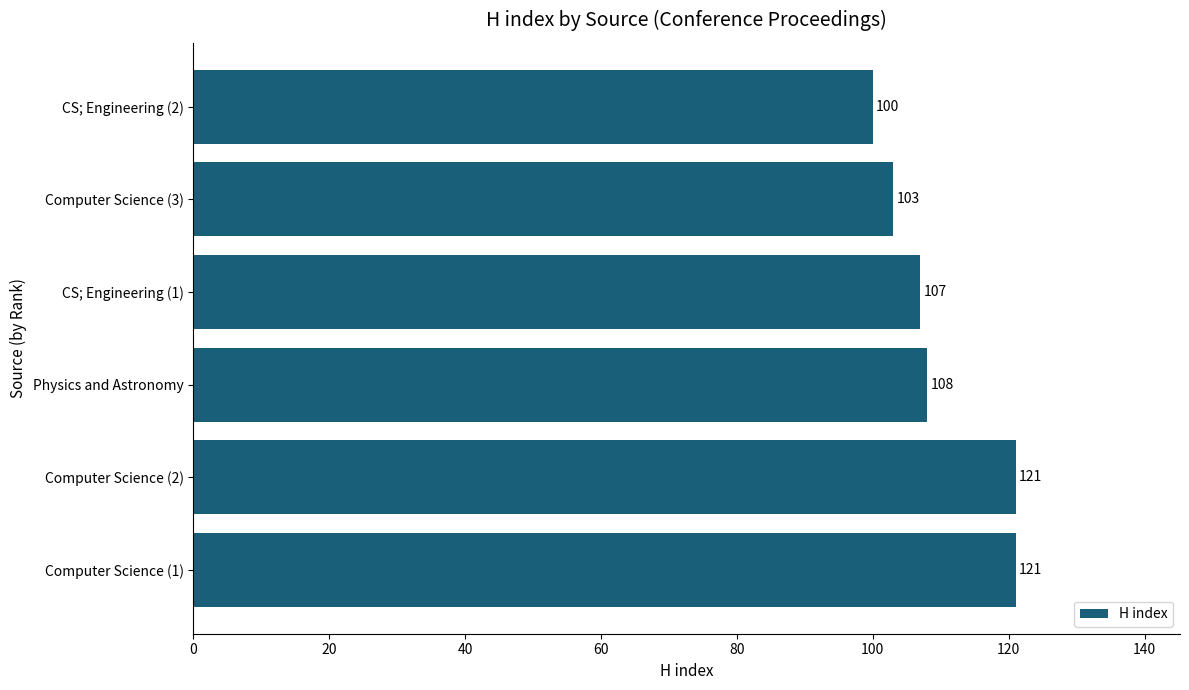

Is it true that the value at Physics and Astronomy is 22?

False